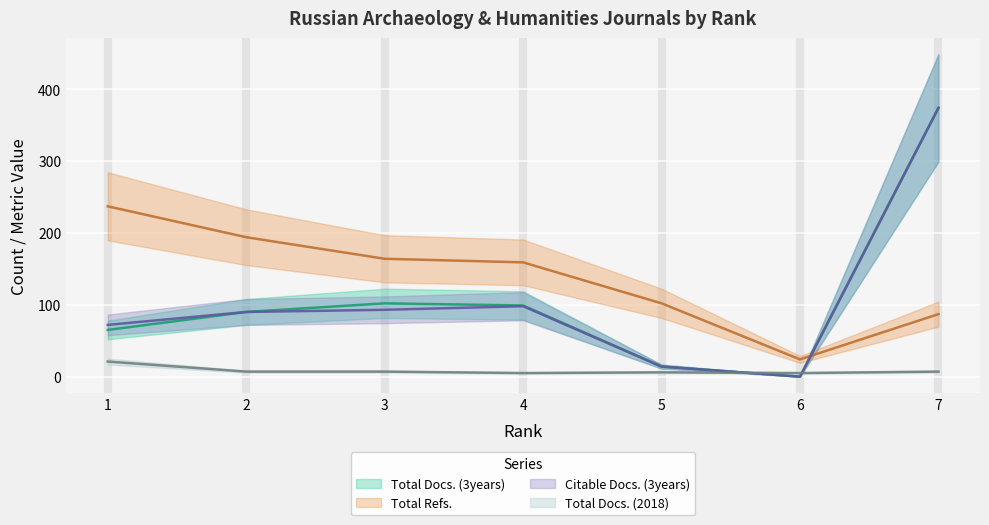

Where is Total Docs. (2018) nearest to the value 13?

2